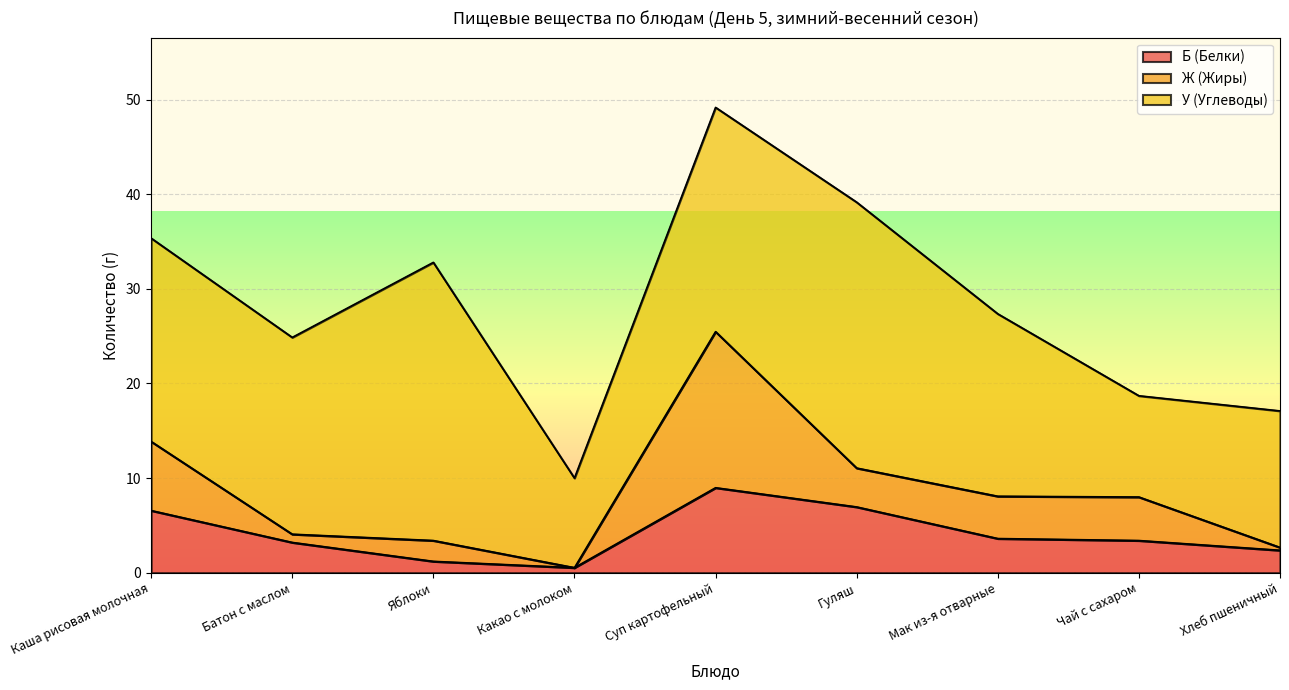

Is it true that Ж (Жиры) equals 25.5 at Суп картофельный?

True